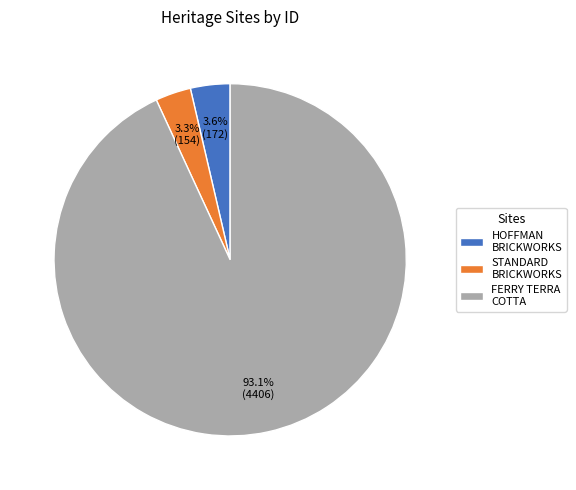

How many segments does this pie chart have?

3